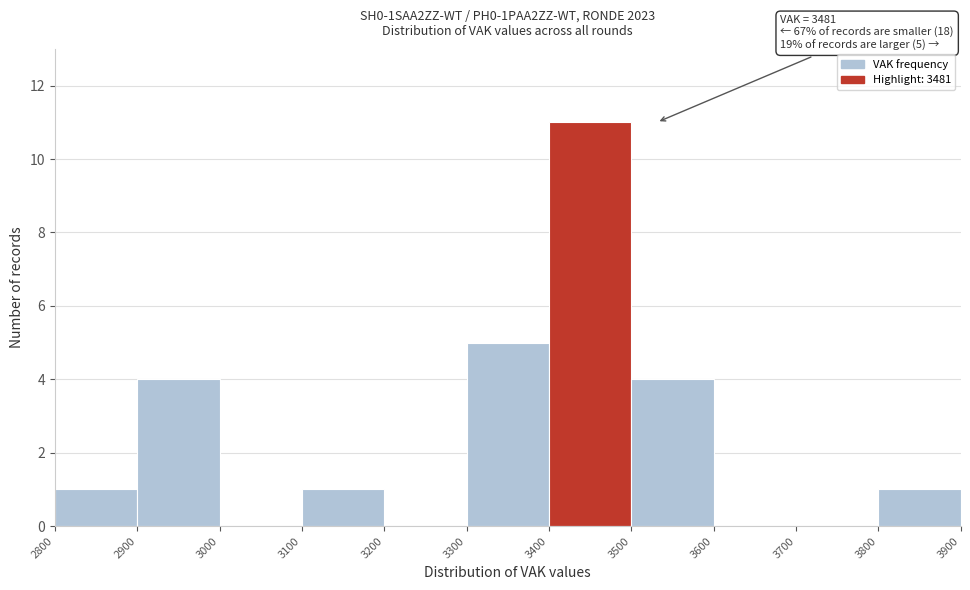

Over which range of the x-axis is the bar tallest?

3400 to 3500